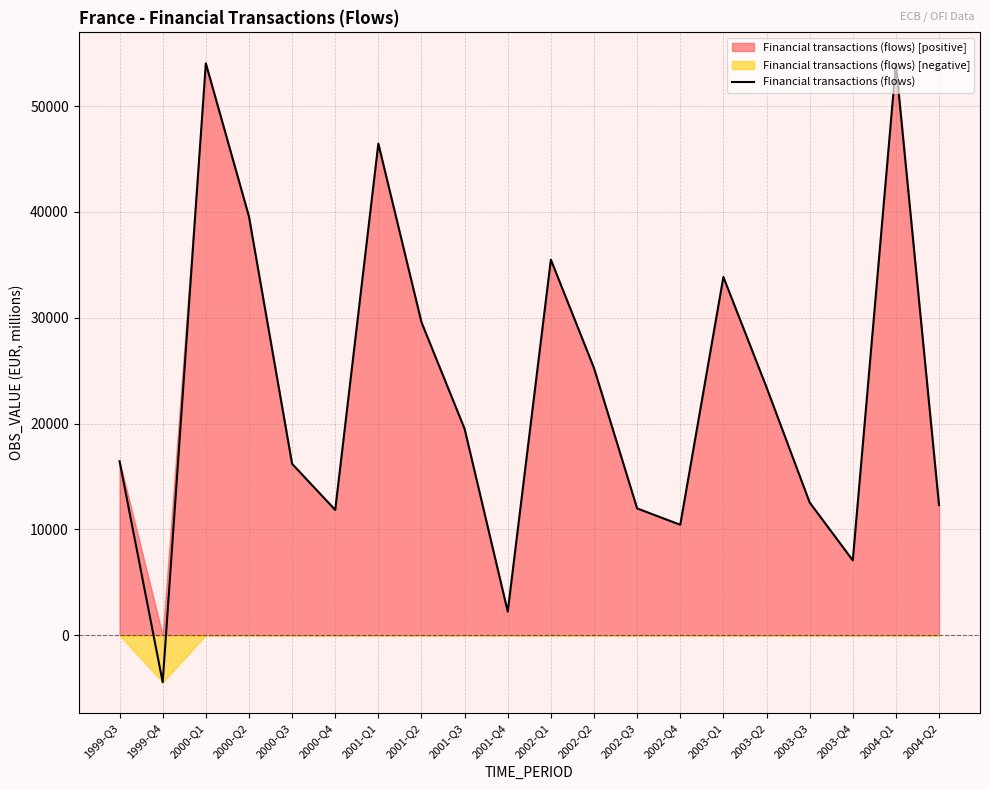

At which category does the data reach its first local valley?

1999-Q4